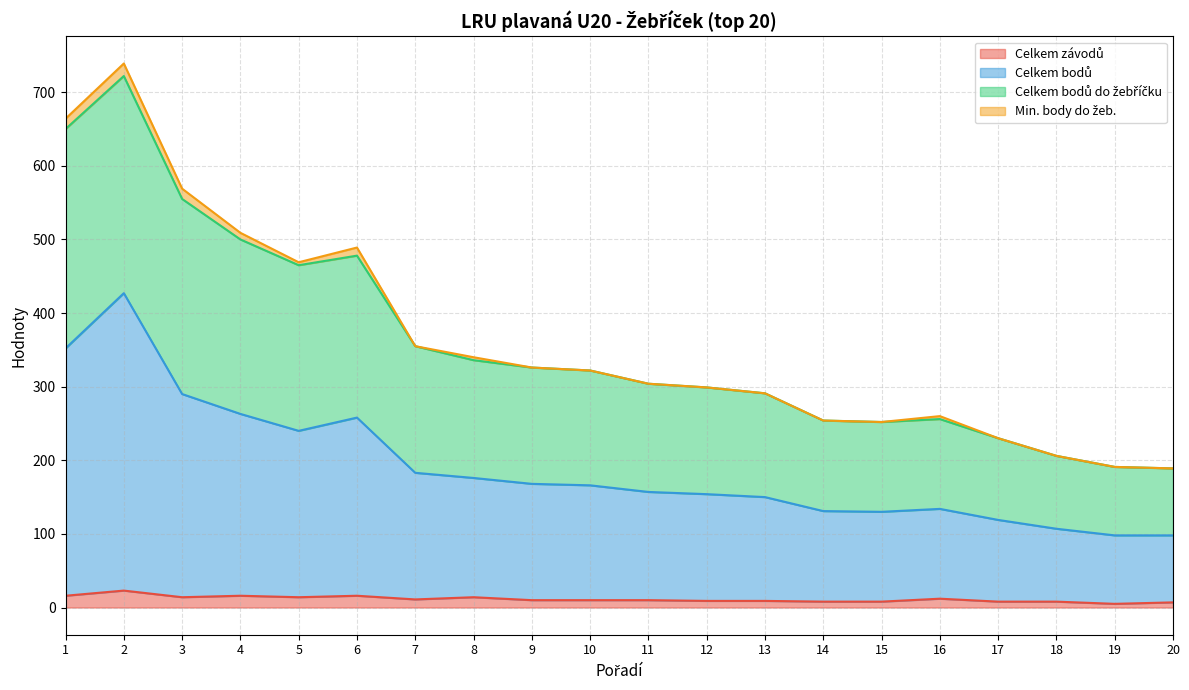

How many data points in Celkem závodů are less than 10?

8